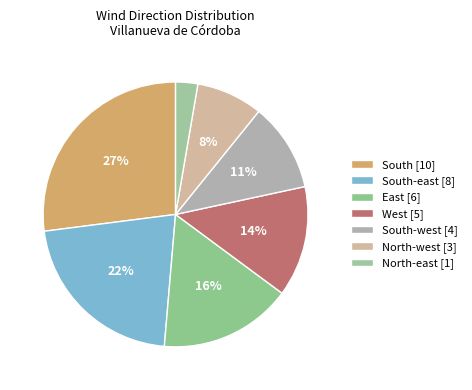

Count the number of slices in the pie.

7